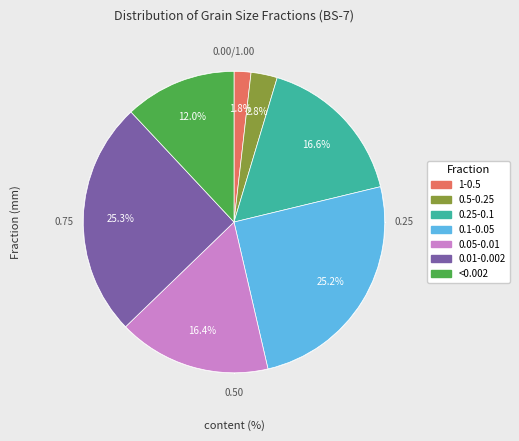

Rank the categories by value from highest to lowest.

0.01-0.002, 0.1-0.05, 0.25-0.1, 0.05-0.01, <0.002, 0.5-0.25, 1-0.5